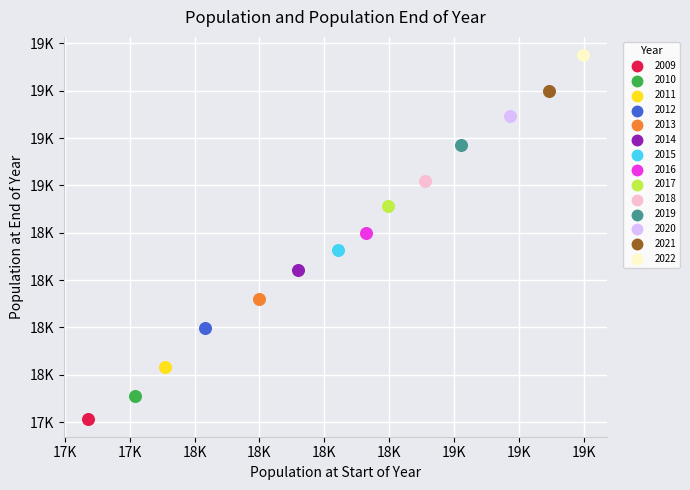

What are all the series names shown in the legend?

2009, 2010, 2011, 2012, 2013, 2014, 2015, 2016, 2017, 2018, 2019, 2020, 2021, 2022